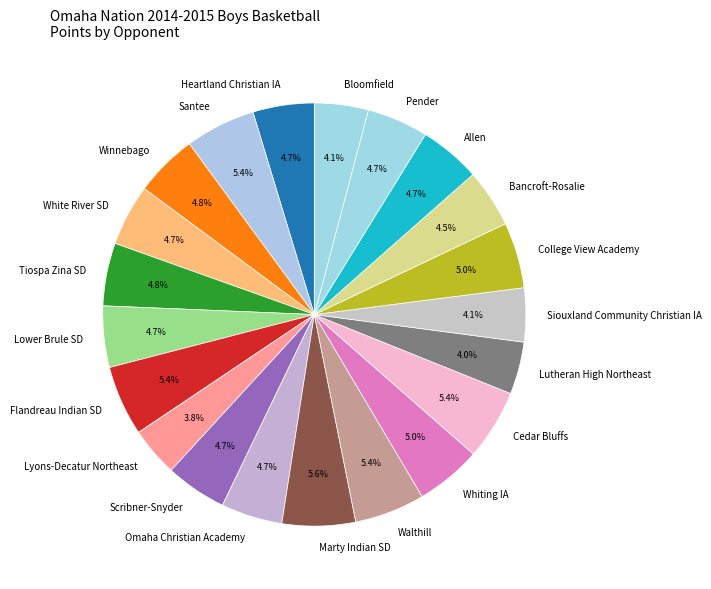

Is the sum of Santee and Bancroft-Rosalie greater than half?

No